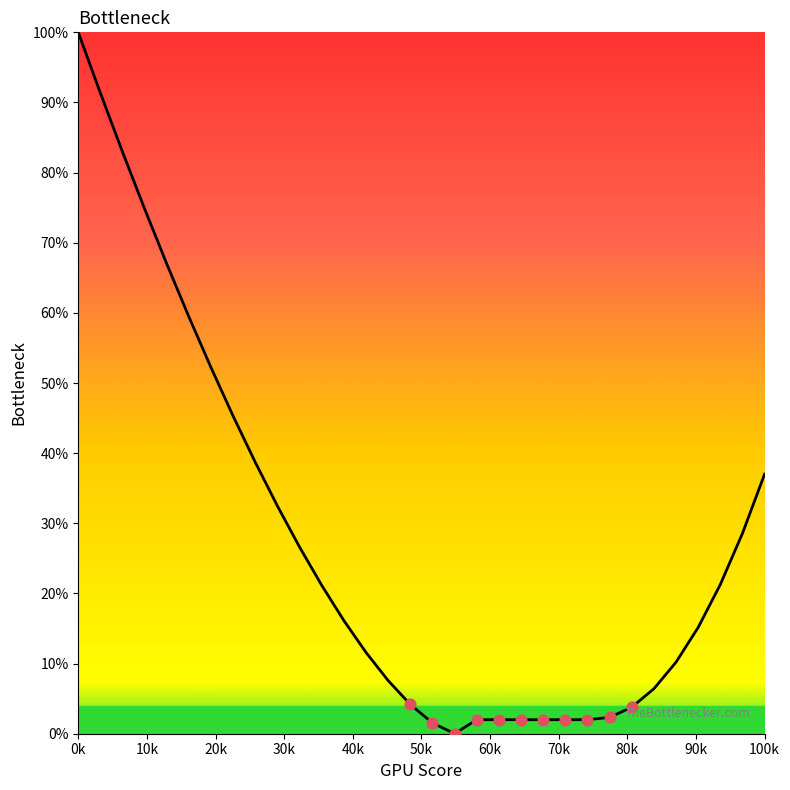

What is the difference between the maximum and minimum values?

100.0